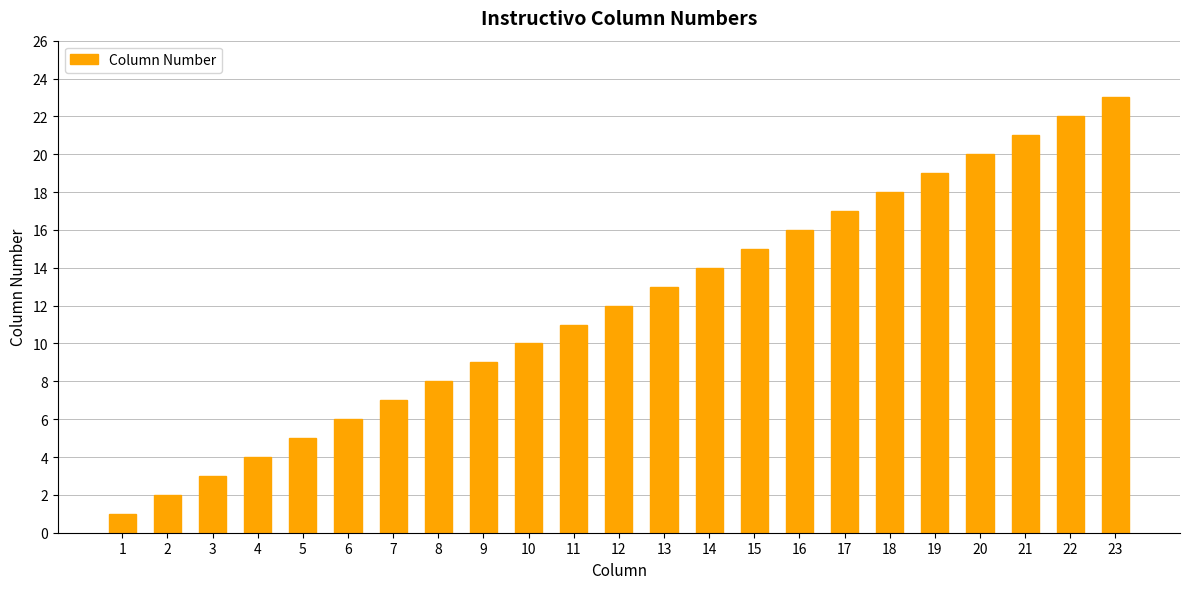

What is the difference between the maximum and minimum values?

22